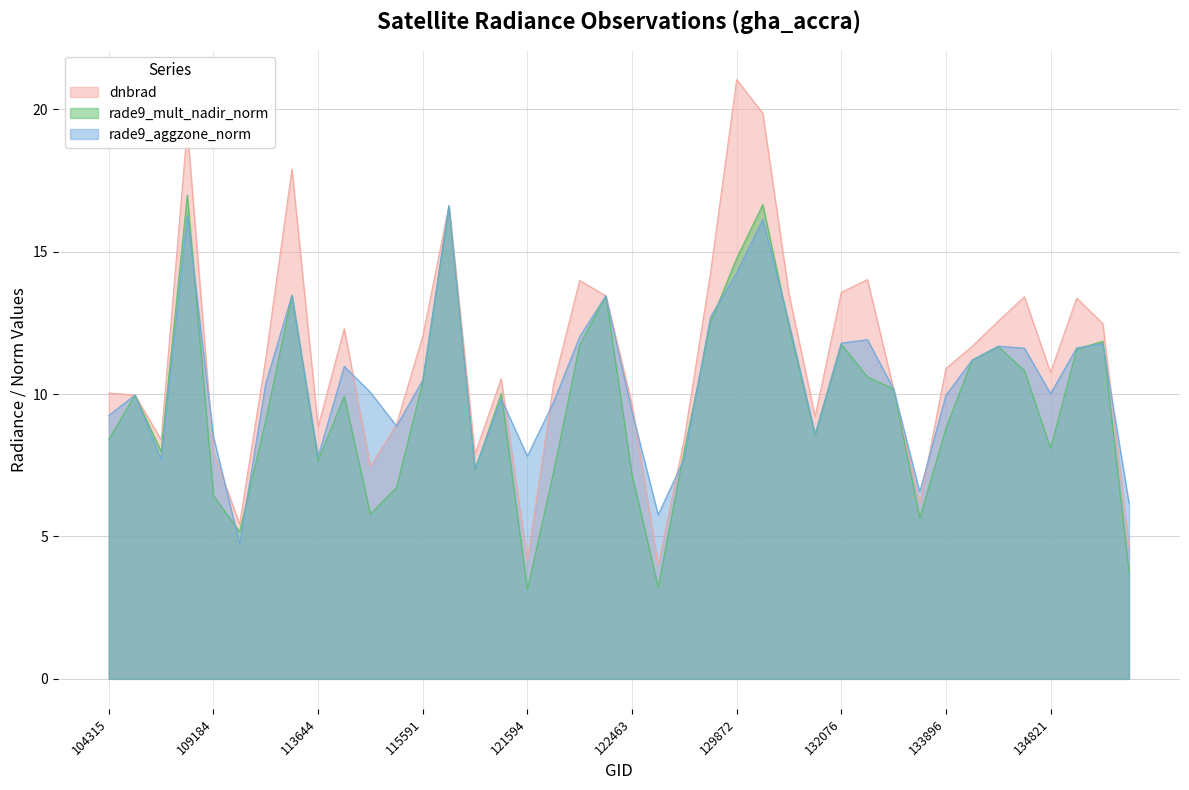

How many lines are shown in the chart?

3